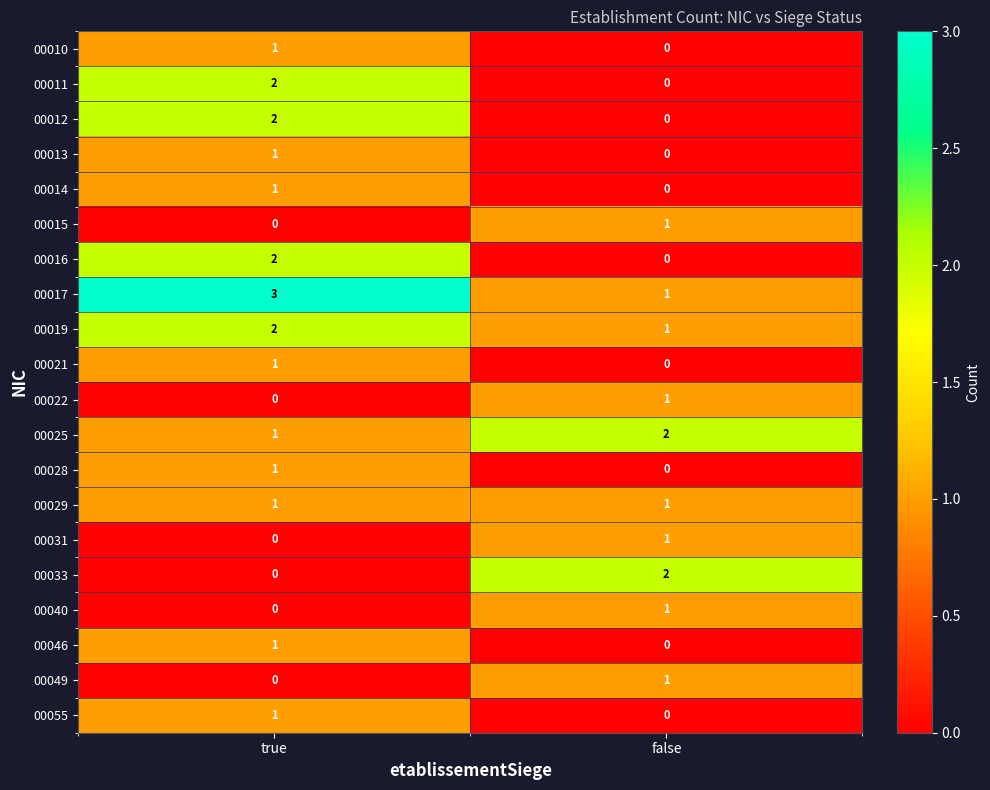

At which label is 00010 closest to 0?

false